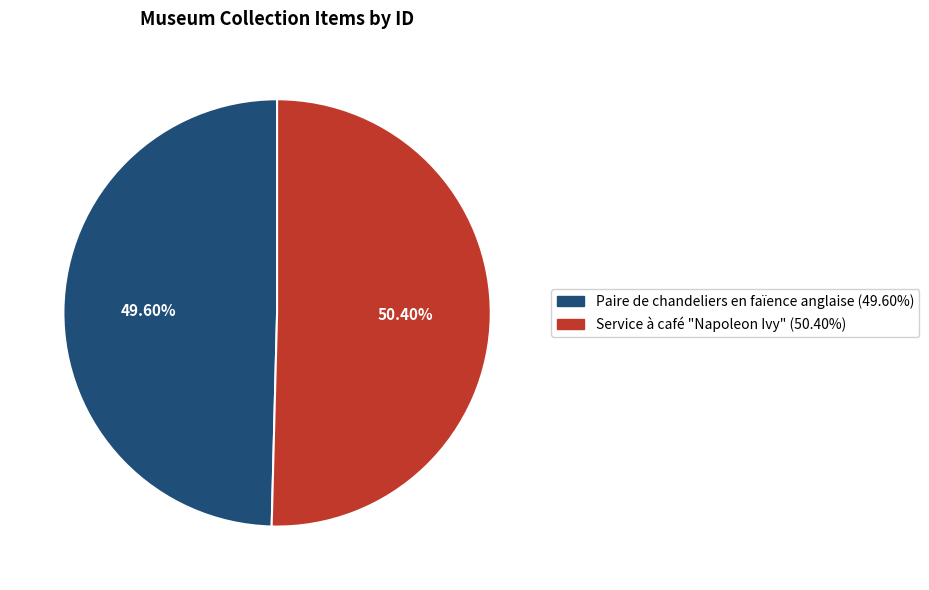

Is it true that Service à café "Napoleon Ivy" is 50% of the pie?

True